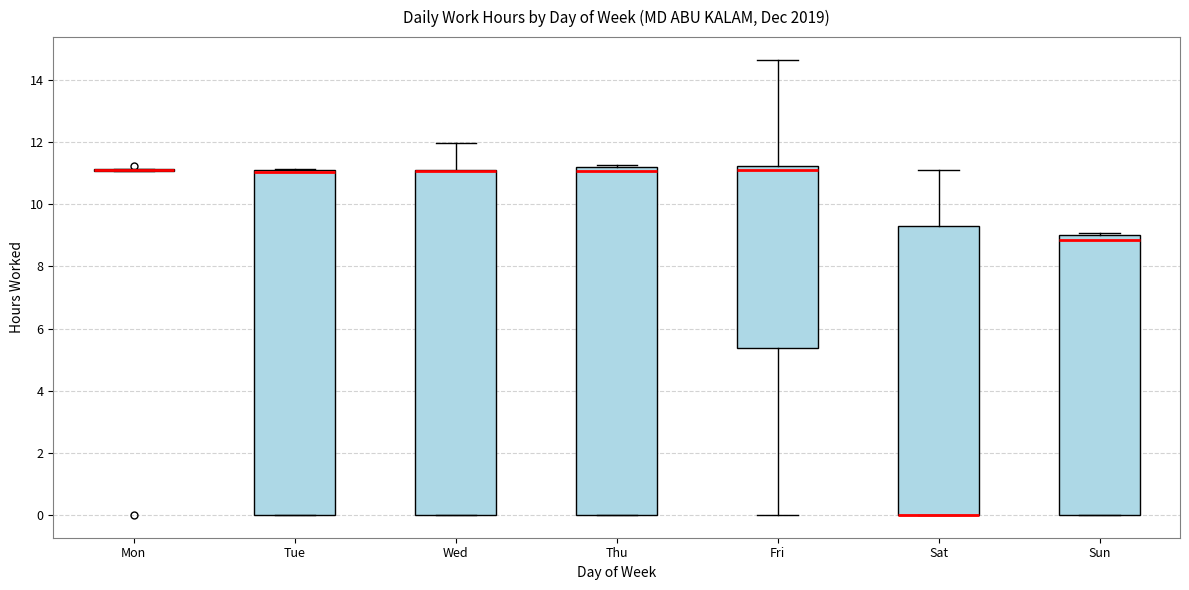

Where does the upper whisker of the box for Sat end on the y-axis? The values are not printed on the chart, so give them approximately, as read against the axis.

11.0